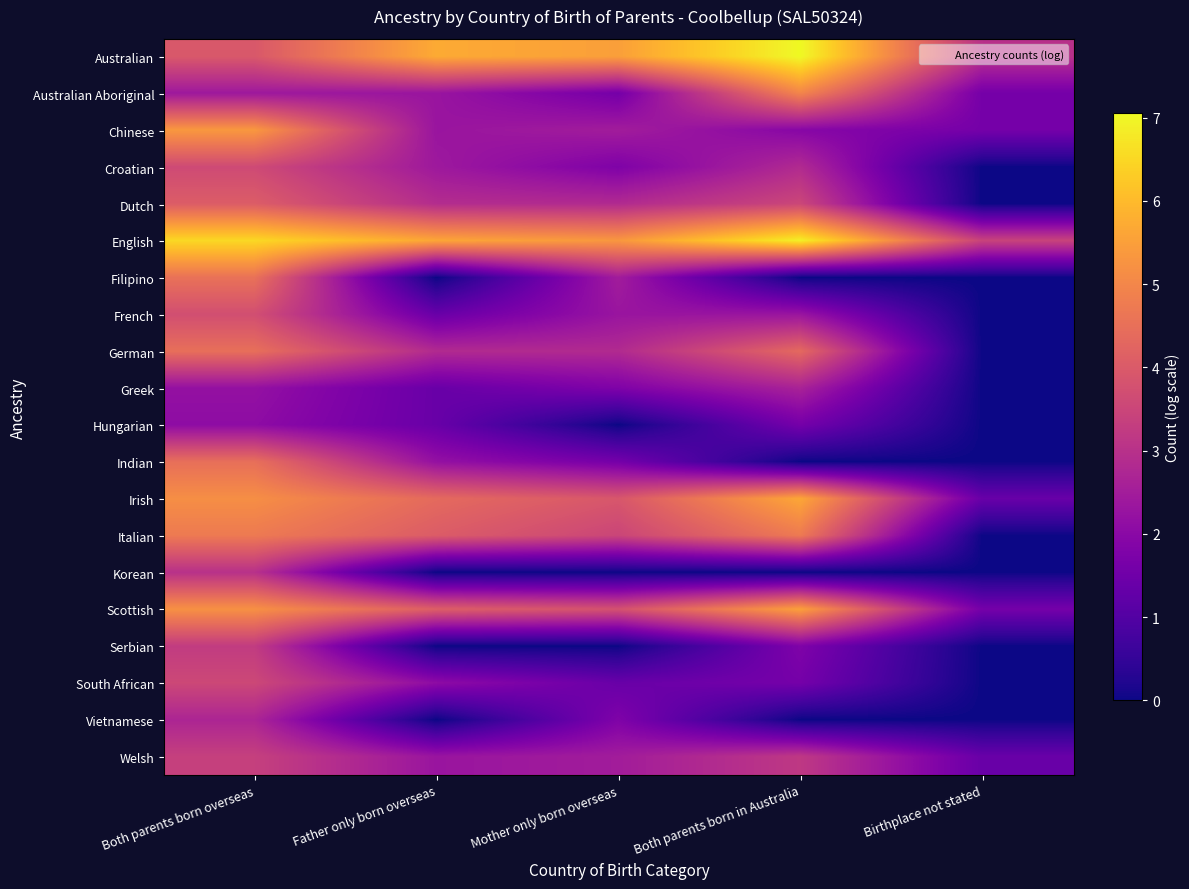

At how many categories does at least one series exceed 3?

5